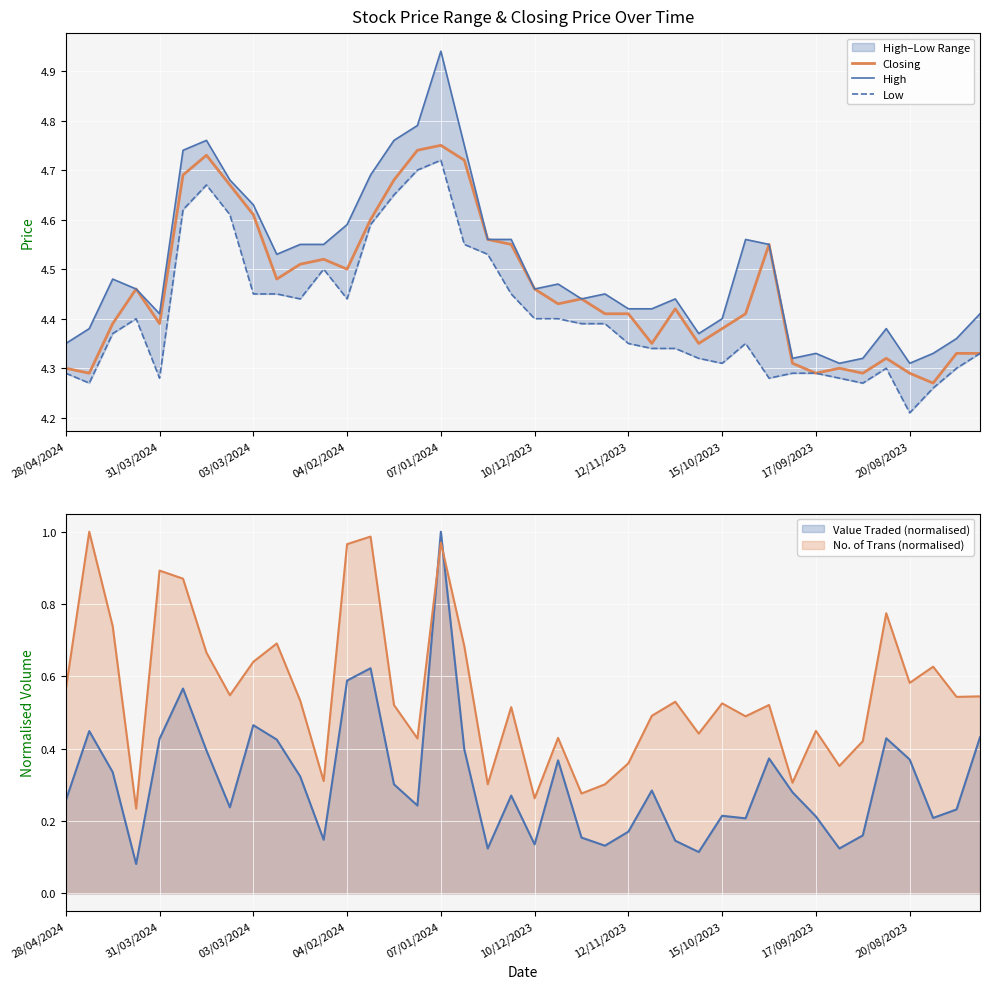

Read the Closing value at 19.

4.5